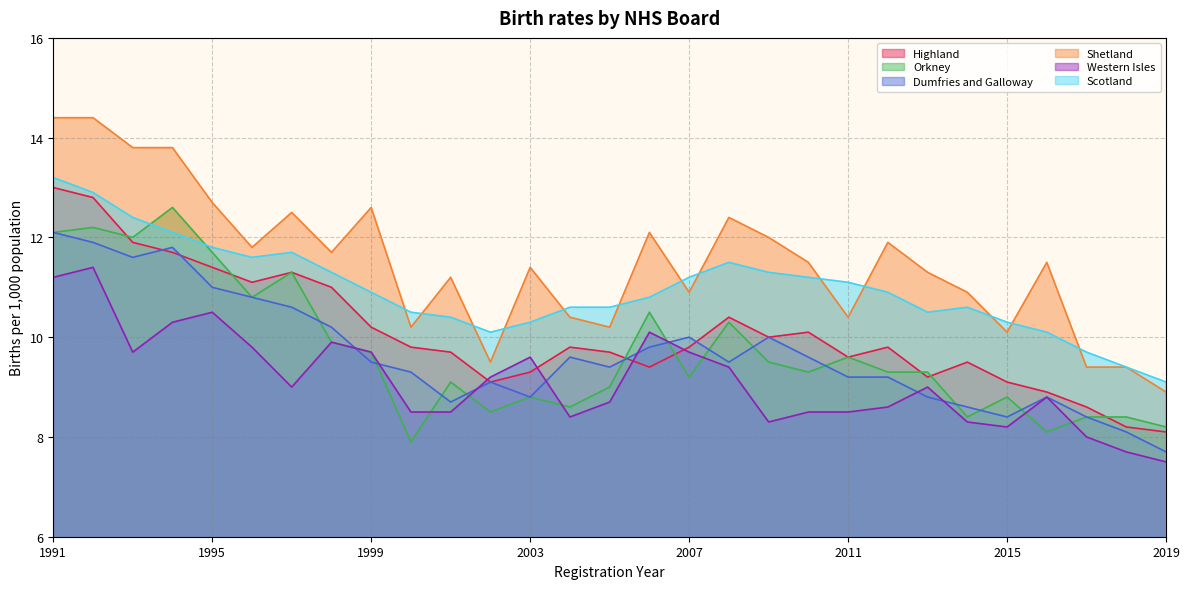

True or false: Highland has more than 0 interior local peaks.

True